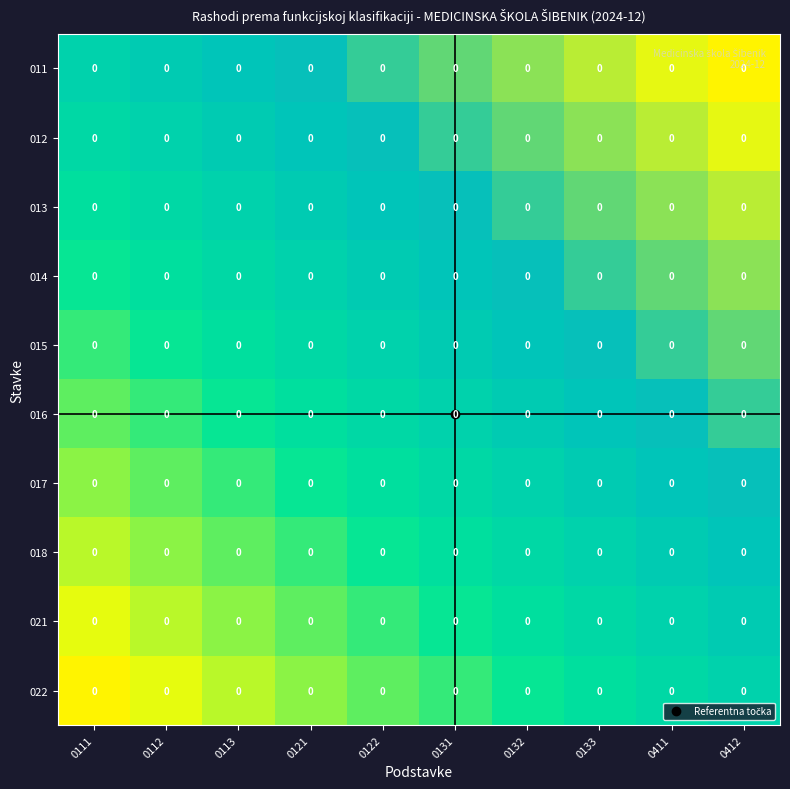

Is it true that 017 equals -0.1 at 0121?

False